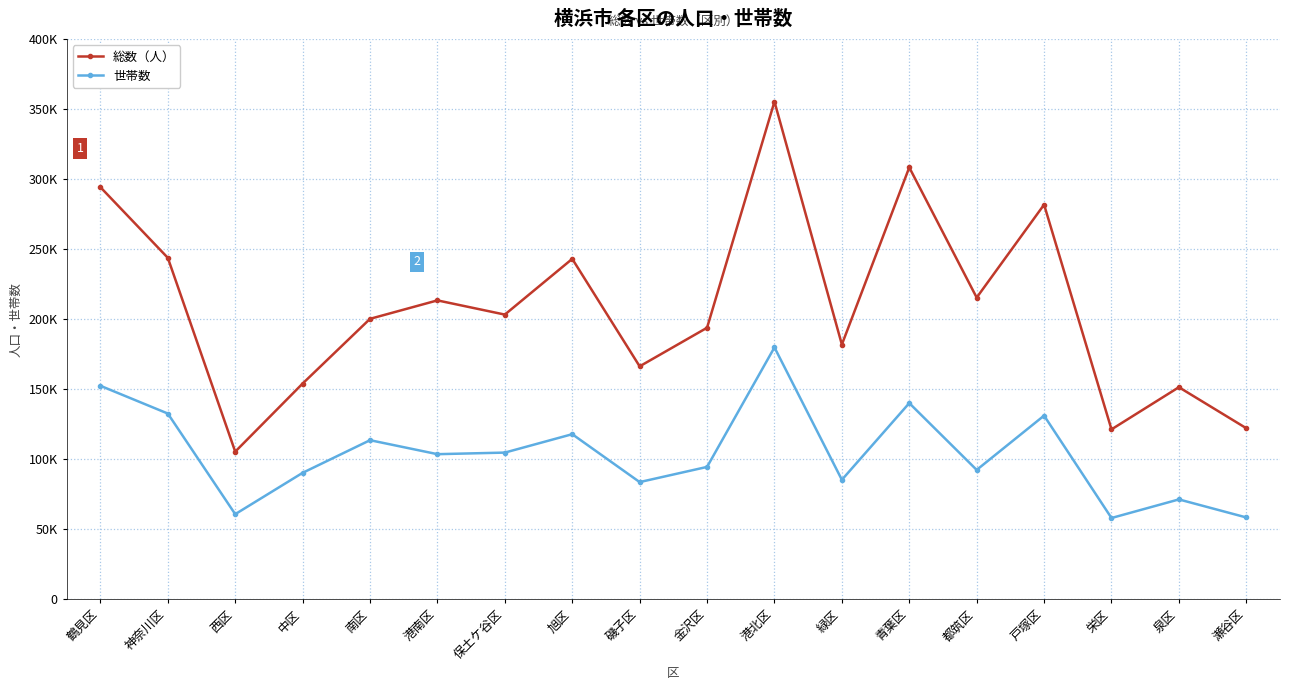

Rank the series at 瀬谷区 from highest to lowest value.

総数（人）, 世帯数